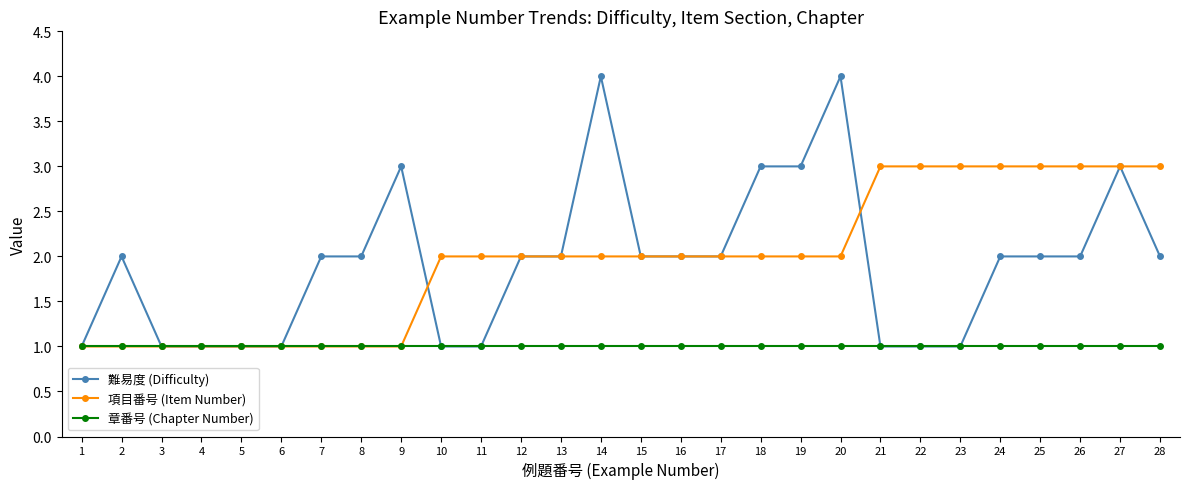

Is this an area chart (filled region under the line)?

No